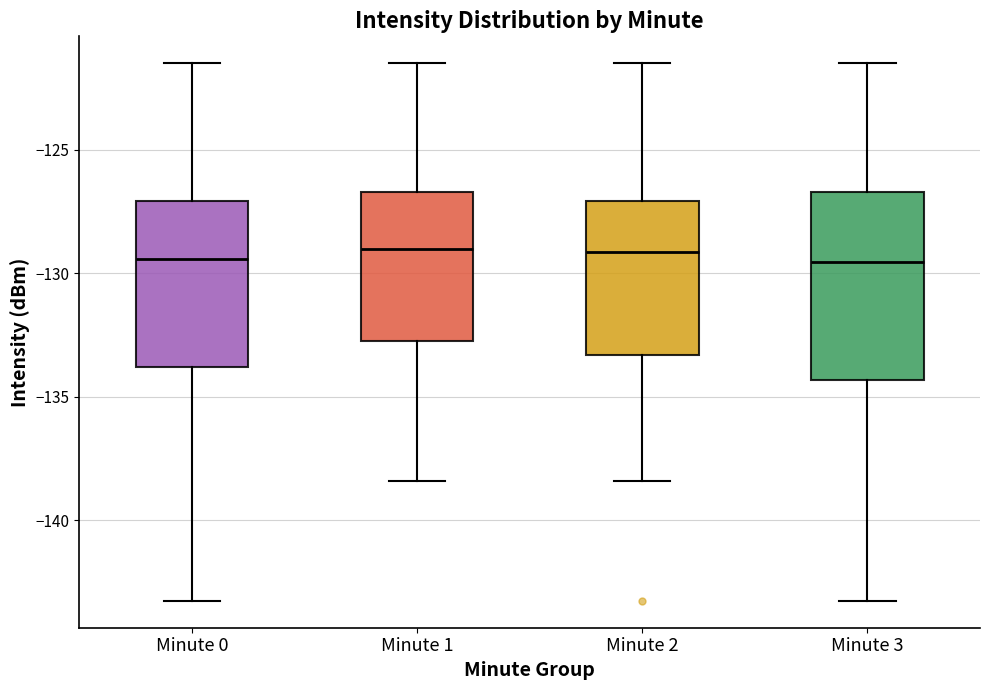

Where does the lower whisker of the box for Minute 1 end on the y-axis? The values are not printed on the chart, so give them approximately, as read against the axis.

-138.5